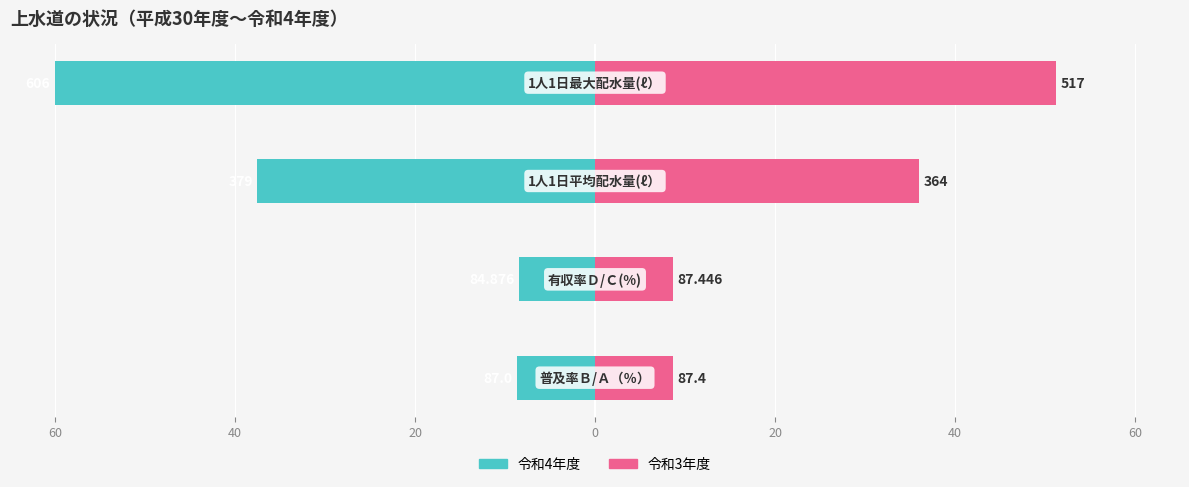

Rank the series at 20 from highest to lowest value.

令和3年度, 令和4年度